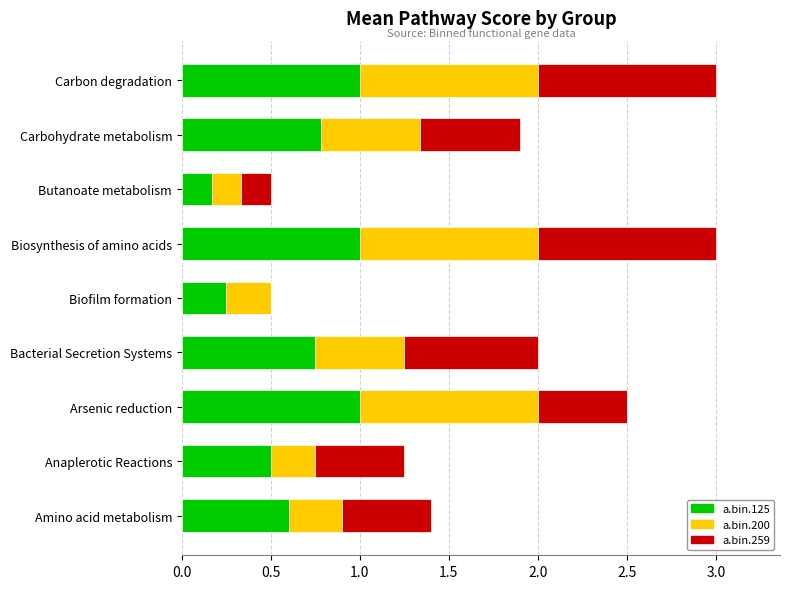

What is the maximum value for a.bin.125?

1.0